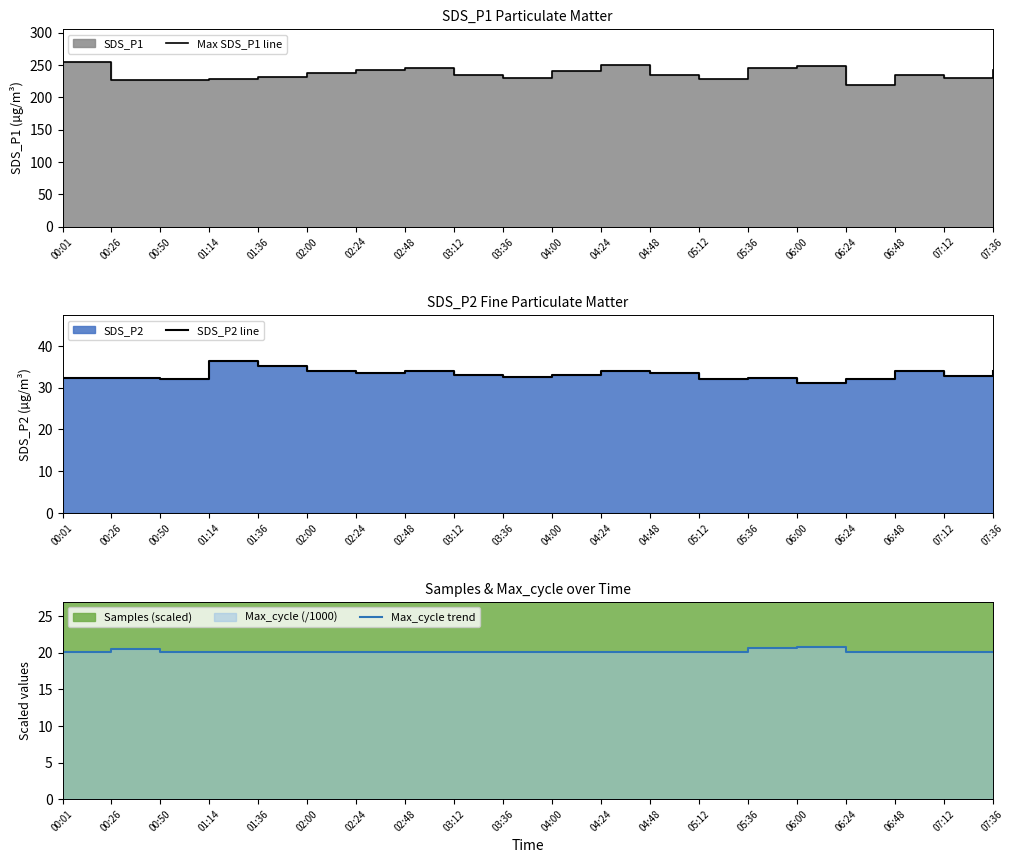

Reading right to left, list all the values displayed in this chart.

Max SDS_P1 line: 07:36=242.4	07:12=229.6	06:48=233.7	06:24=218.8	06:00=248.1	05:36=244.6	05:12=228.0	04:48=235.0	04:24=250.0	04:00=240.0	03:36=230.0	03:12=235.0	02:48=245.0	02:24=242.0	02:00=238.0	01:36=232.0	01:14=228.6	00:50=226.2	00:26=227.2	00:01=254.4
SDS_P2 line: 07:36=34.1	07:12=32.9	06:48=34.0	06:24=32.0	06:00=31.2	05:36=32.5	05:12=32.0	04:48=33.5	04:24=34.0	04:00=33.0	03:36=32.5	03:12=33.0	02:48=34.0	02:24=33.5	02:00=34.0	01:36=35.2	01:14=36.4	00:50=32.1	00:26=32.5	00:01=32.3
Max_cycle trend: 07:36=20.0	07:12=20.0	06:48=20.1	06:24=20.0	06:00=20.7	05:36=20.7	05:12=20.1	04:48=20.0	04:24=20.1	04:00=20.1	03:36=20.0	03:12=20.0	02:48=20.1	02:24=20.1	02:00=20.1	01:36=20.1	01:14=20.0	00:50=20.0	00:26=20.5	00:01=20.0